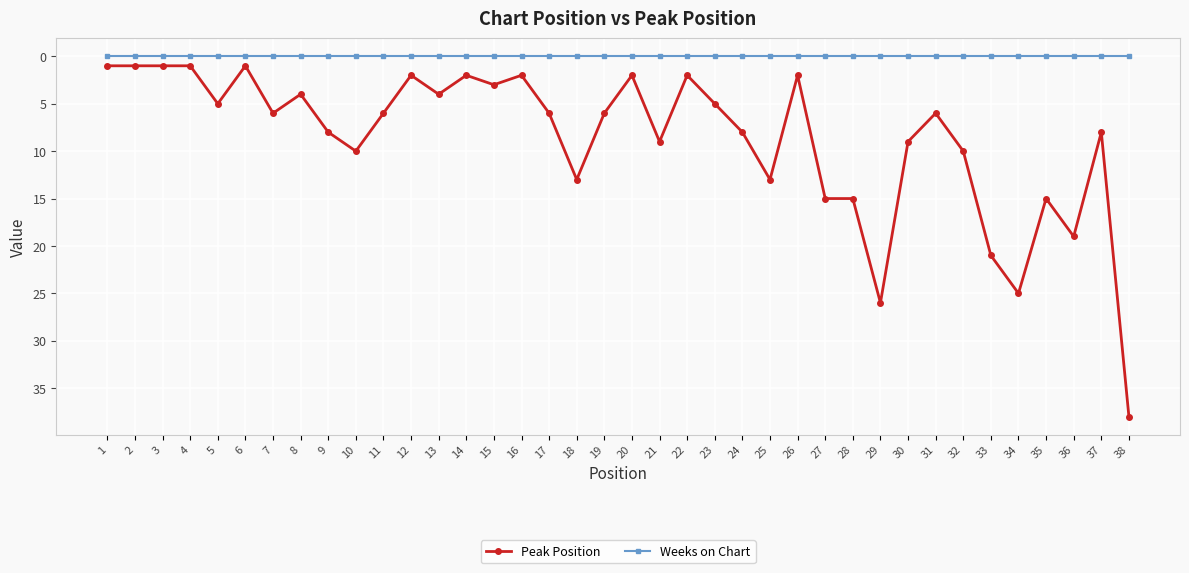

Where is Peak Position nearest to the value 19?

36